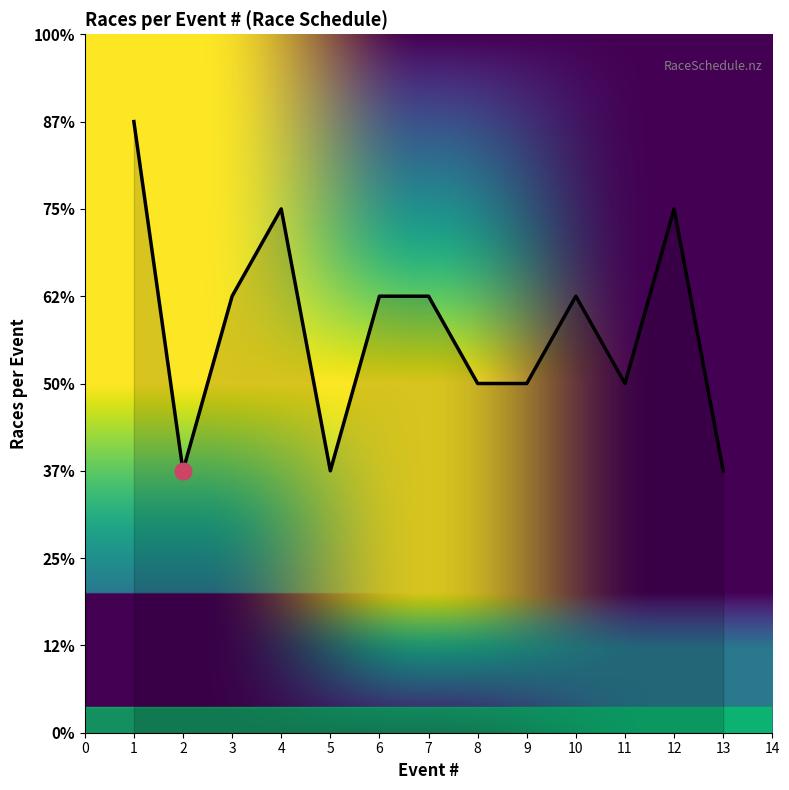

Reading right to left, what are all the values shown in this chart?

3	6	4	5	4	4	5	5	3	6	5	3	7